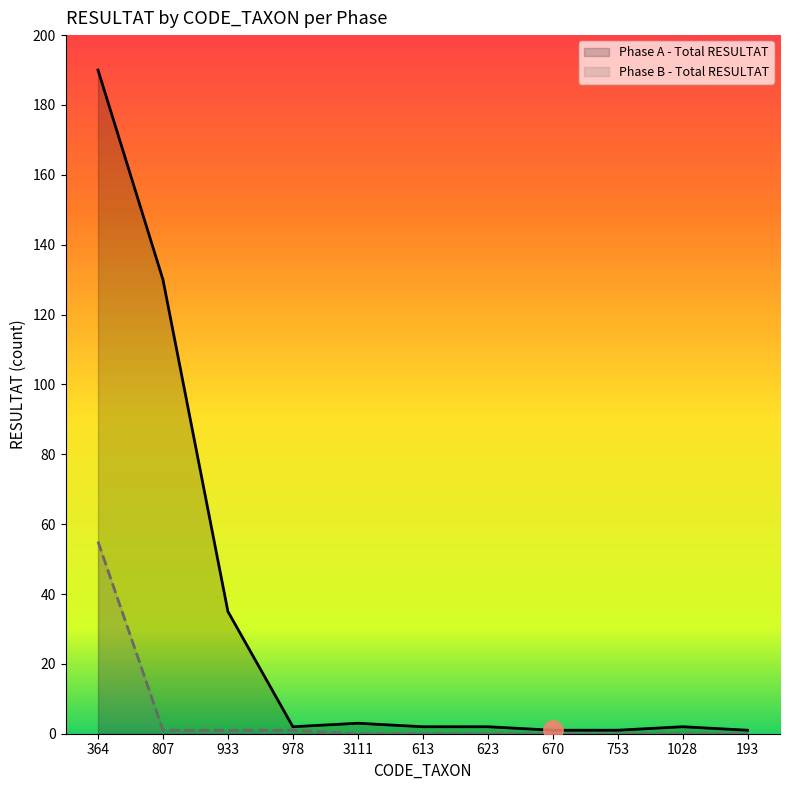

Rank the series at 807 from highest to lowest value.

Phase A - Total RESULTAT, Phase B - Total RESULTAT